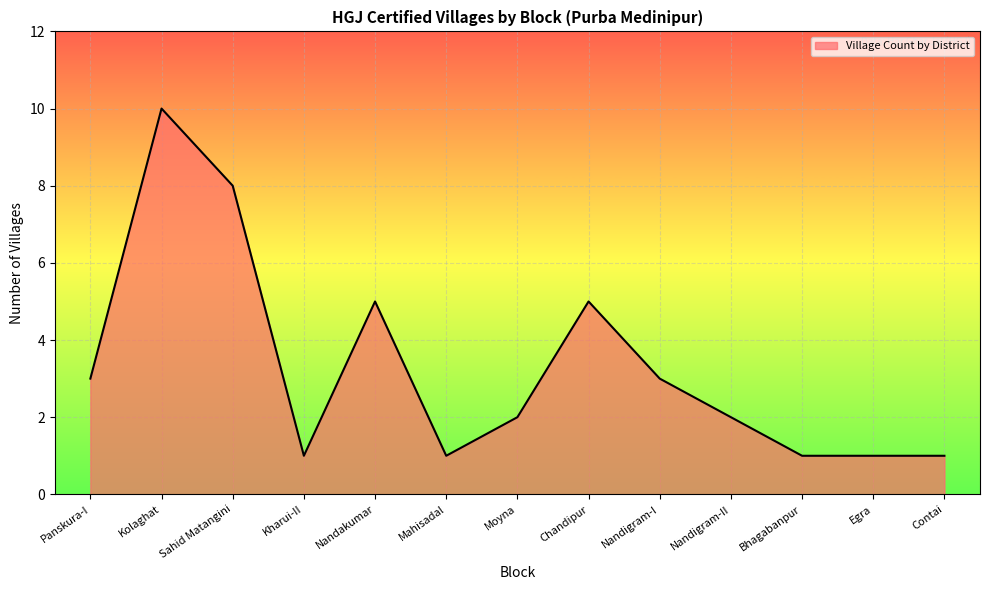

What position from the right is Sahid Matangini?

11